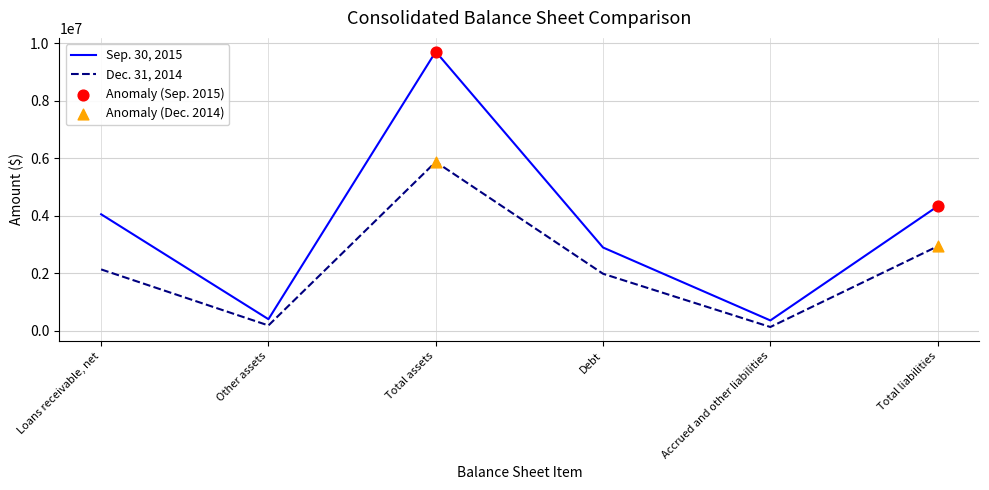

Which series has the largest total across all categories?

Sep. 30, 2015